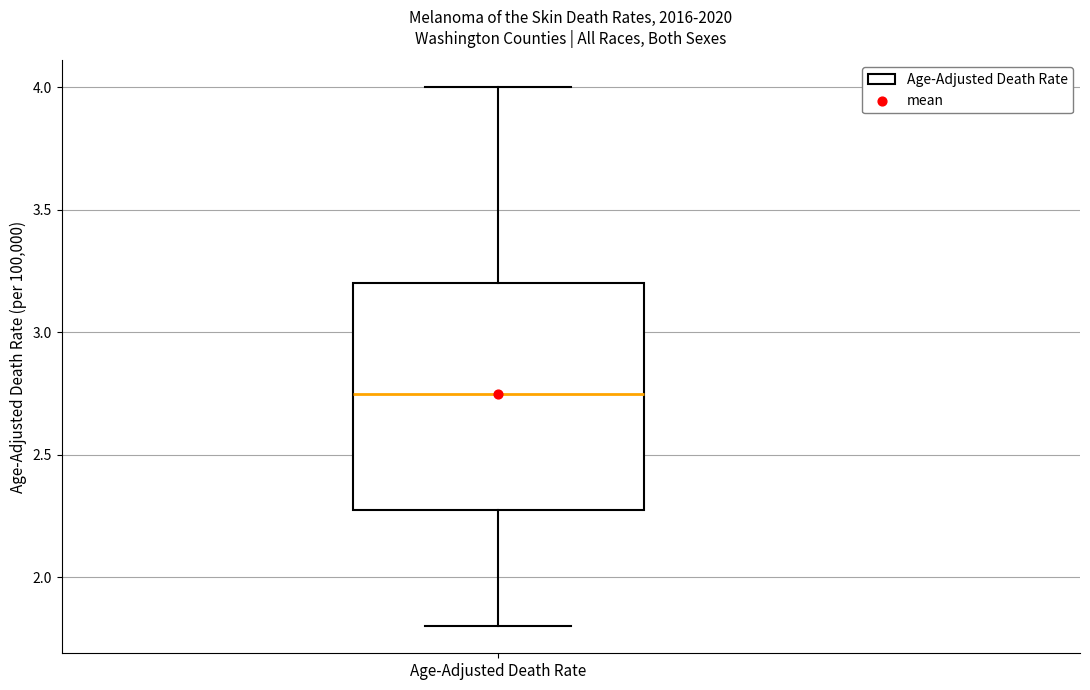

Transcribe this box plot: give where the median line is, the range the box spans, and where the two whiskers end, as read against the y-axis. The values are not printed on the chart, so give them approximately, as read against the axis.

median 2.75, box 2.30 to 3.20, whiskers 1.80 to 4.00